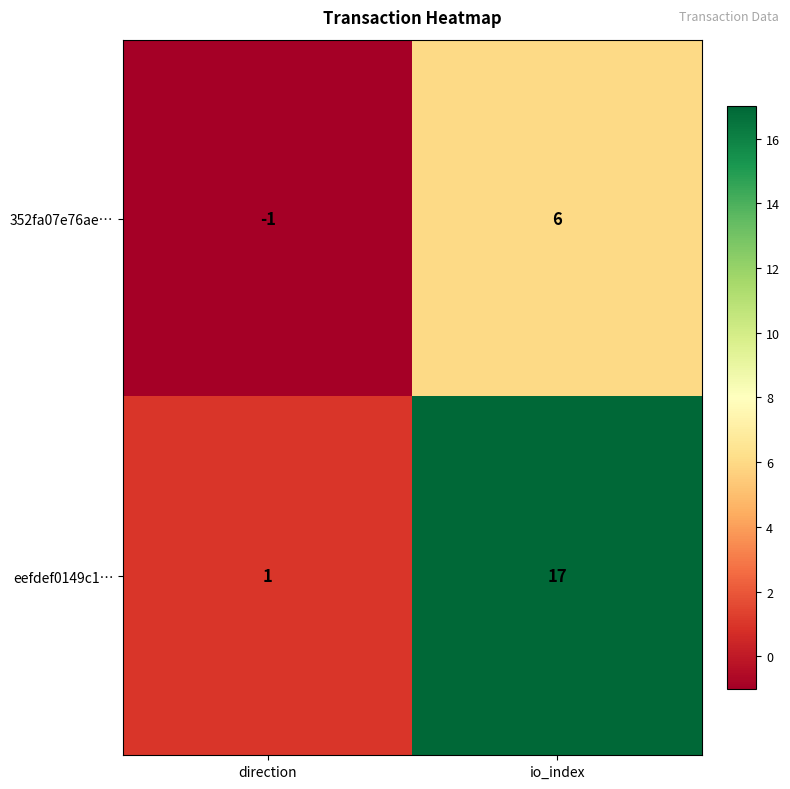

Count the number of categories in the chart.

2